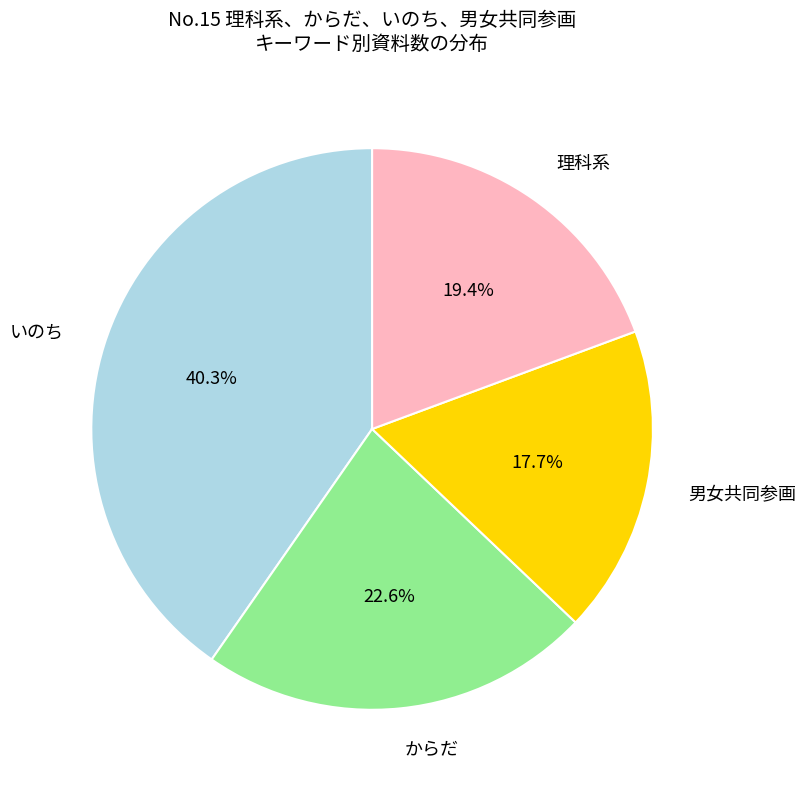

Between 理科系 and 男女共同参画, which is larger?

理科系